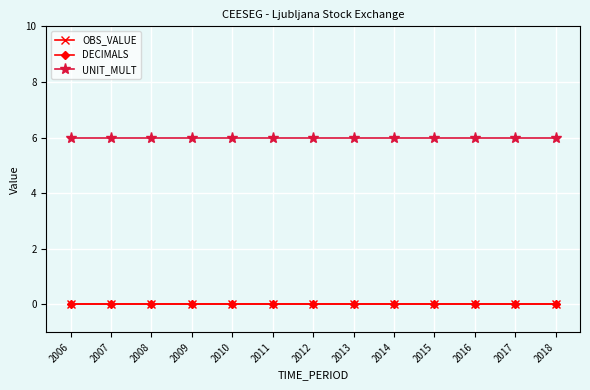

Is it true that UNIT_MULT equals 6 at 2007?

True